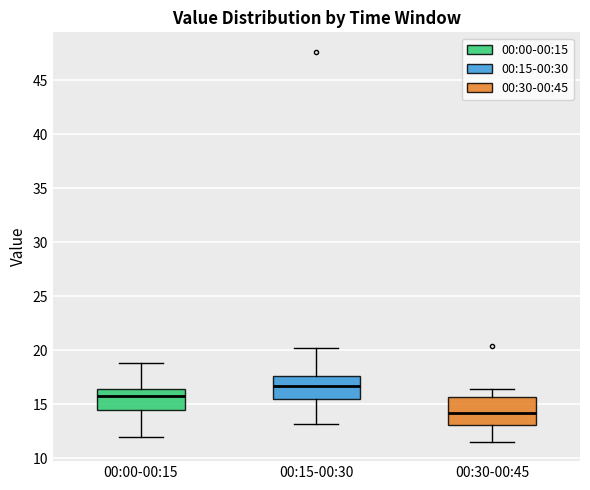

Reading left to right, read every box against the y-axis: the position of its median line, the range the box covers, and the ends of its whiskers. The values are not printed on the chart, so give them approximately, as read against the axis.

00:00-00:15: median 16.0, box 14.5 to 16.5, whiskers 12.0 to 19.0
00:15-00:30: median 16.5, box 15.5 to 17.5, whiskers 13.0 to 20.5
00:30-00:45: median 14.0, box 13.0 to 15.5, whiskers 11.5 to 16.5